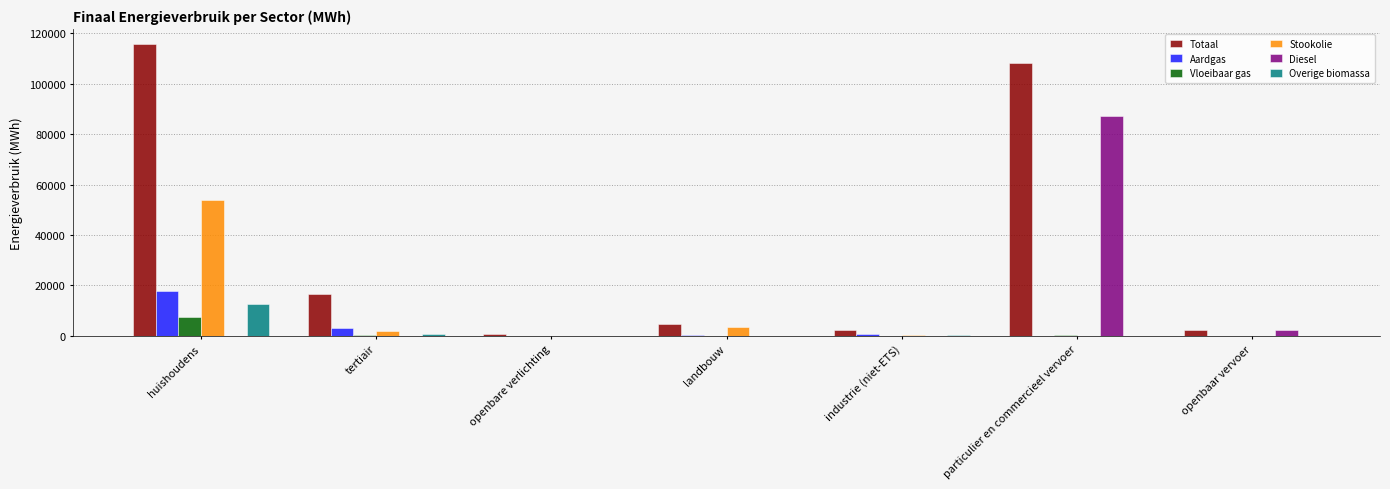

How many groups of bars are there?

7